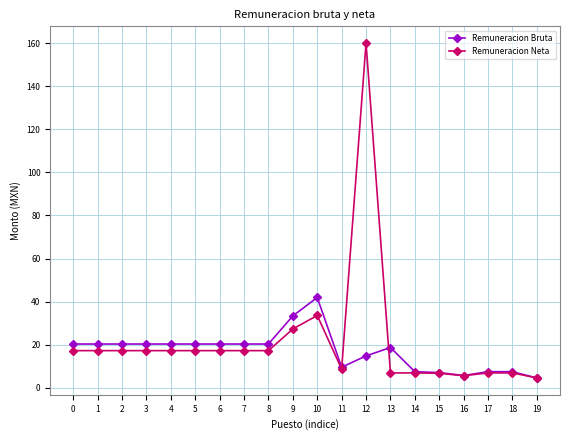

How many data points does each series have?

20